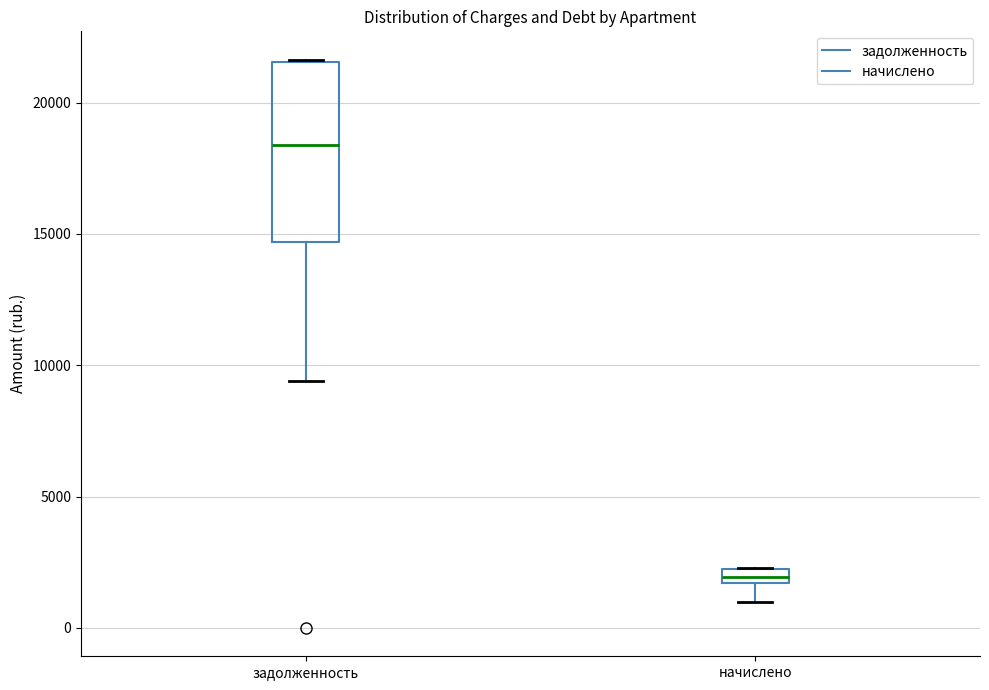

Which box's median line is the highest?

задолженность